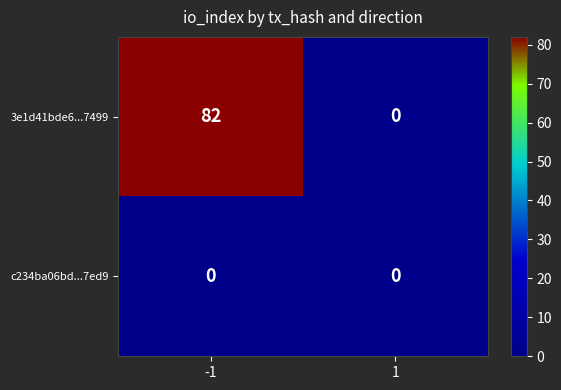

What is the highest value of the 3e1d41bde6...7499 series?

82